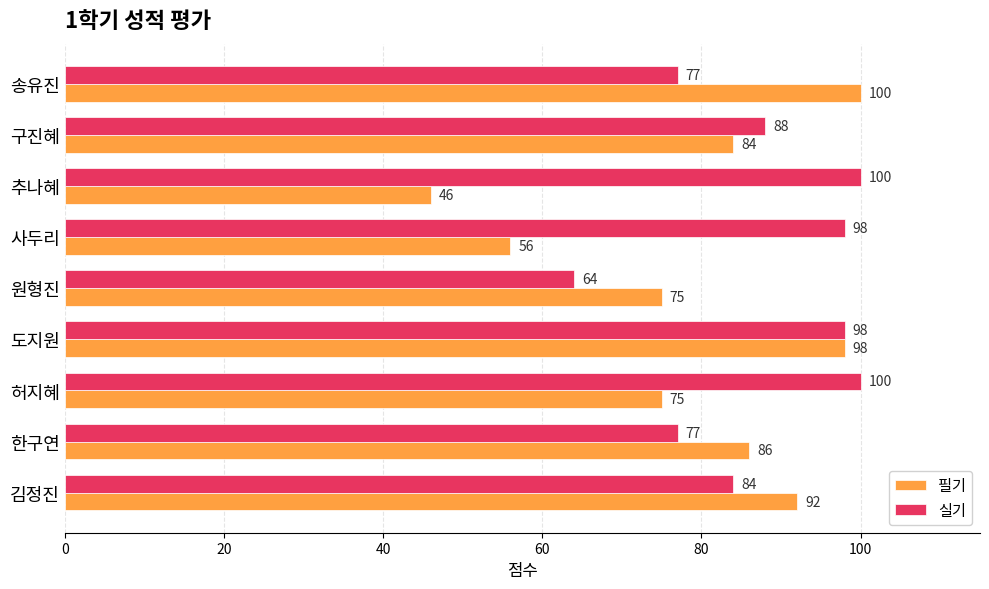

What is the difference between the maximum and second lowest values in the 필기 series?

44